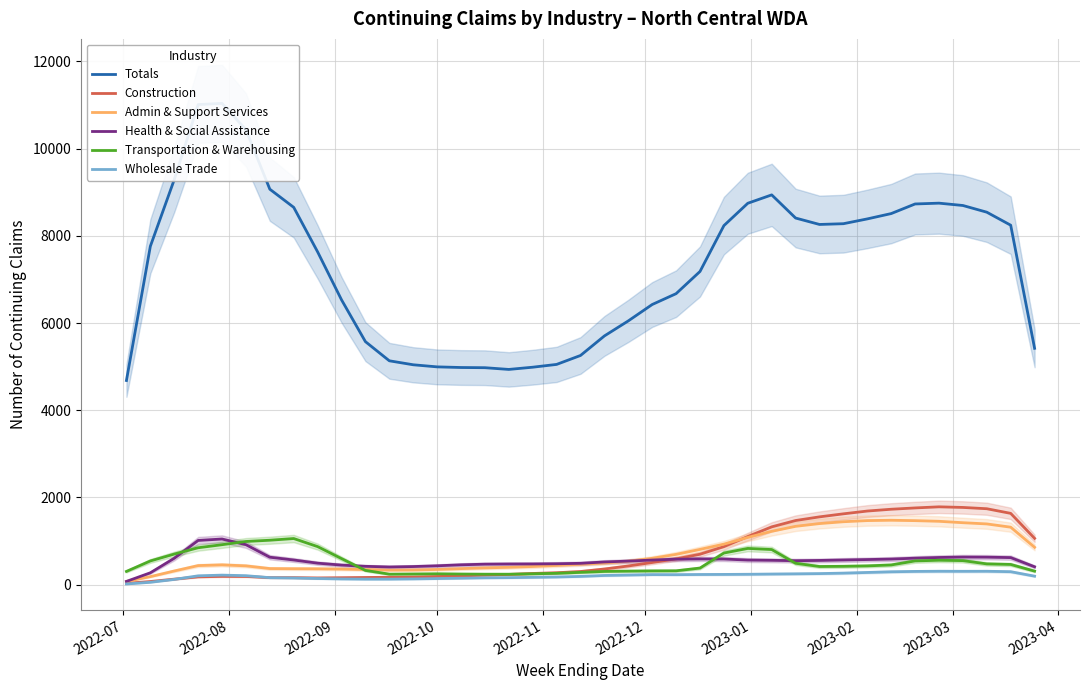

Which series has the widest spread of values?

Totals